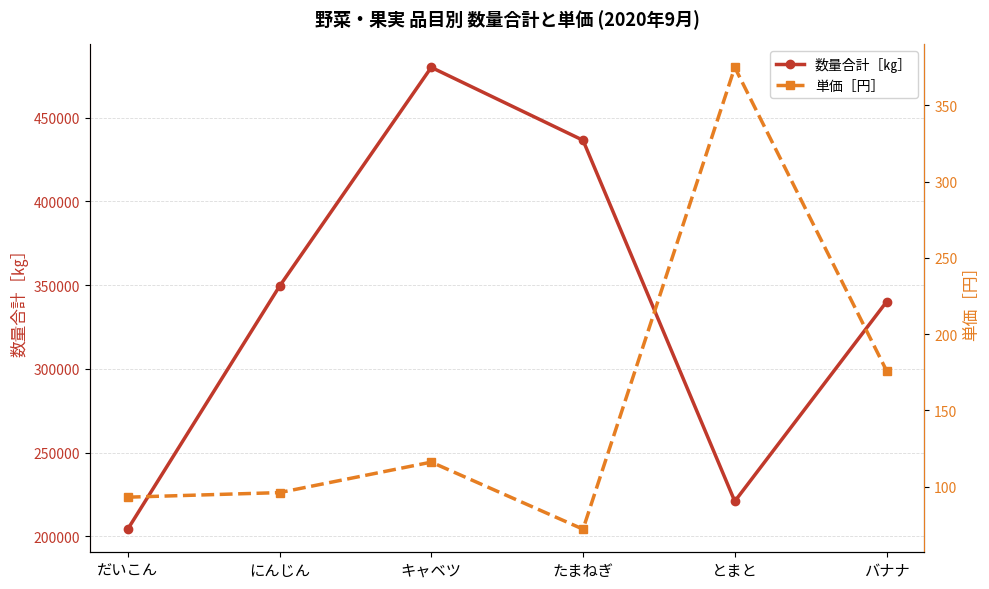

What is the value of the 数量合計［㎏］ point at the 3rd from the left?

479919